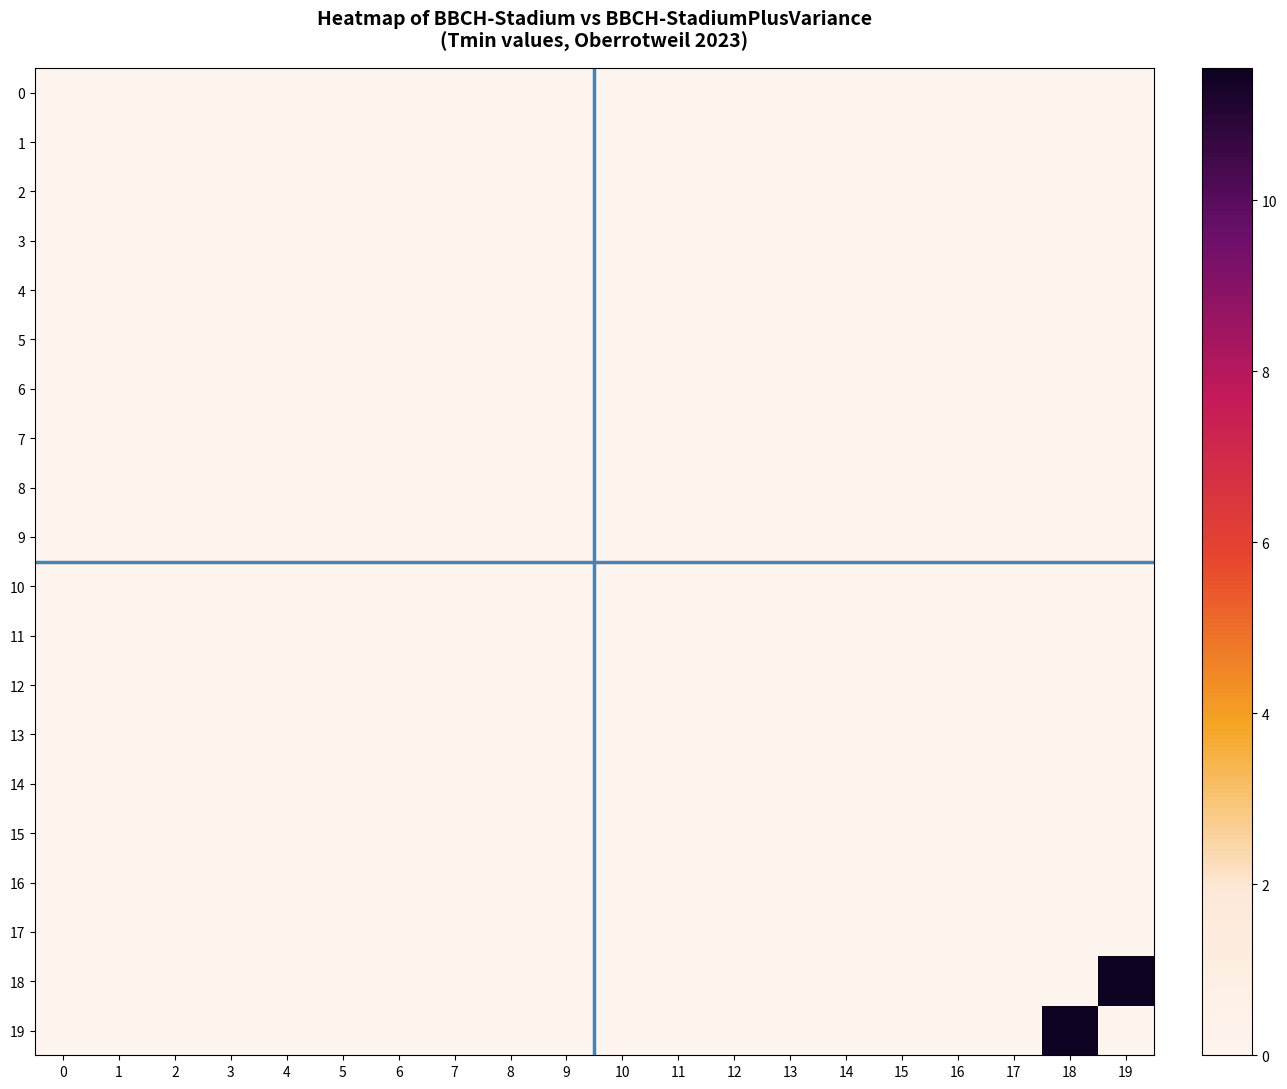

Which series has the largest total across all categories?

18